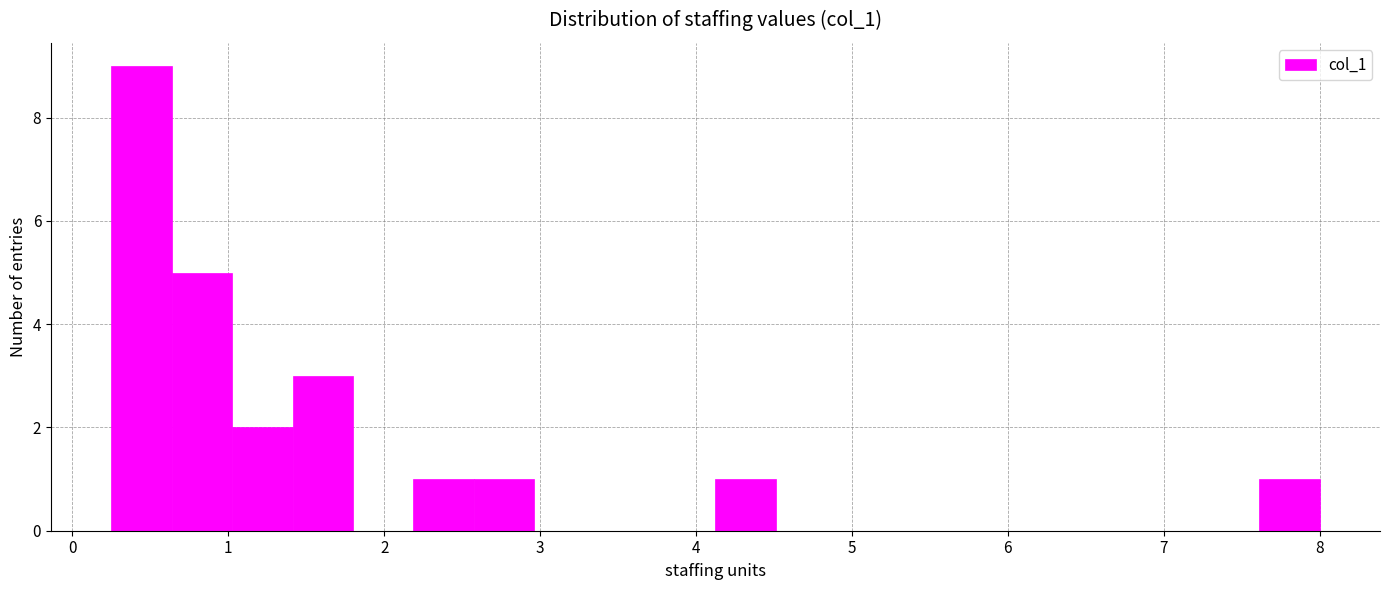

Read against the x-axis, roughly where is the centre of the tallest bar?

0.4